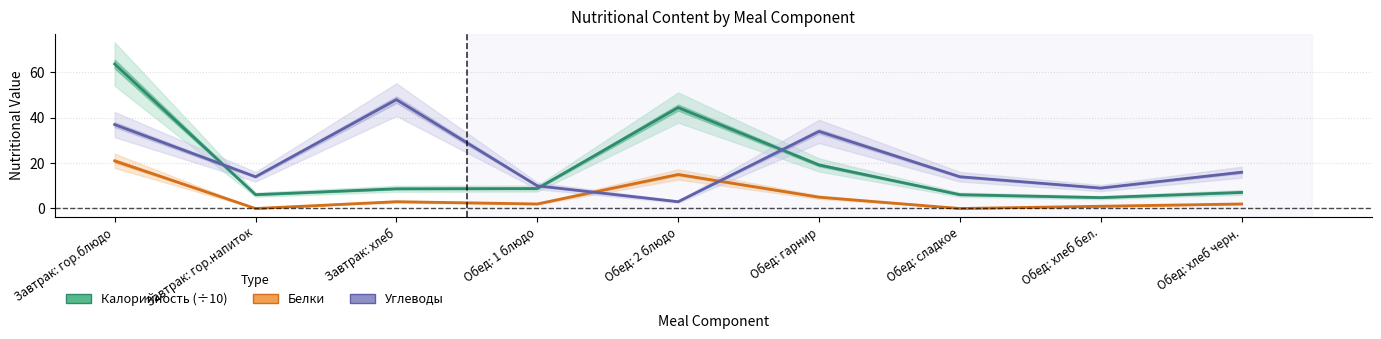

What is the label of the 4th point from the right?

Обед: гарнир